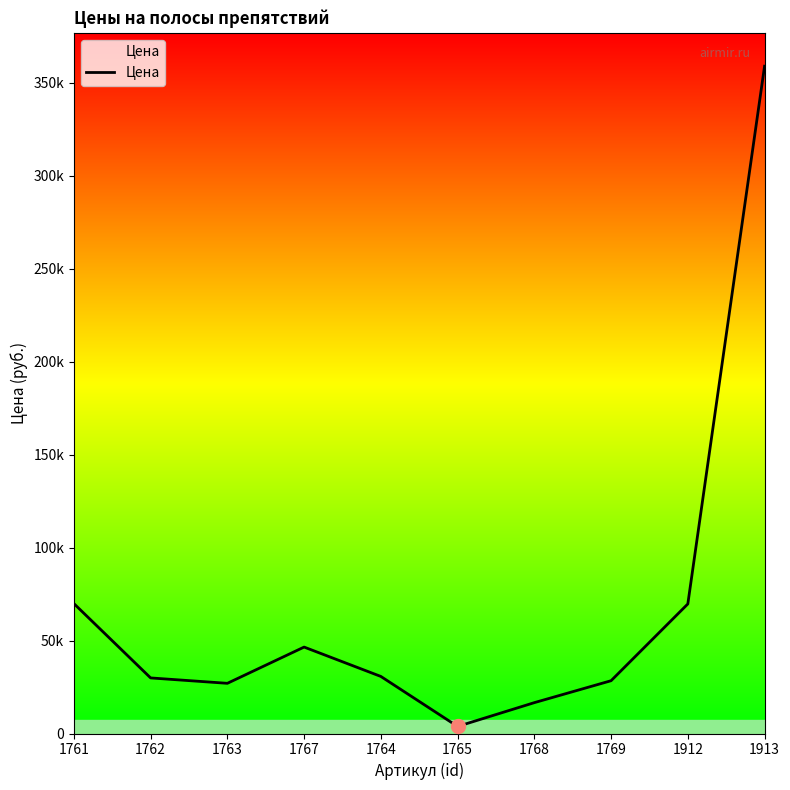

What is the label of the 3rd point from the right?

1769